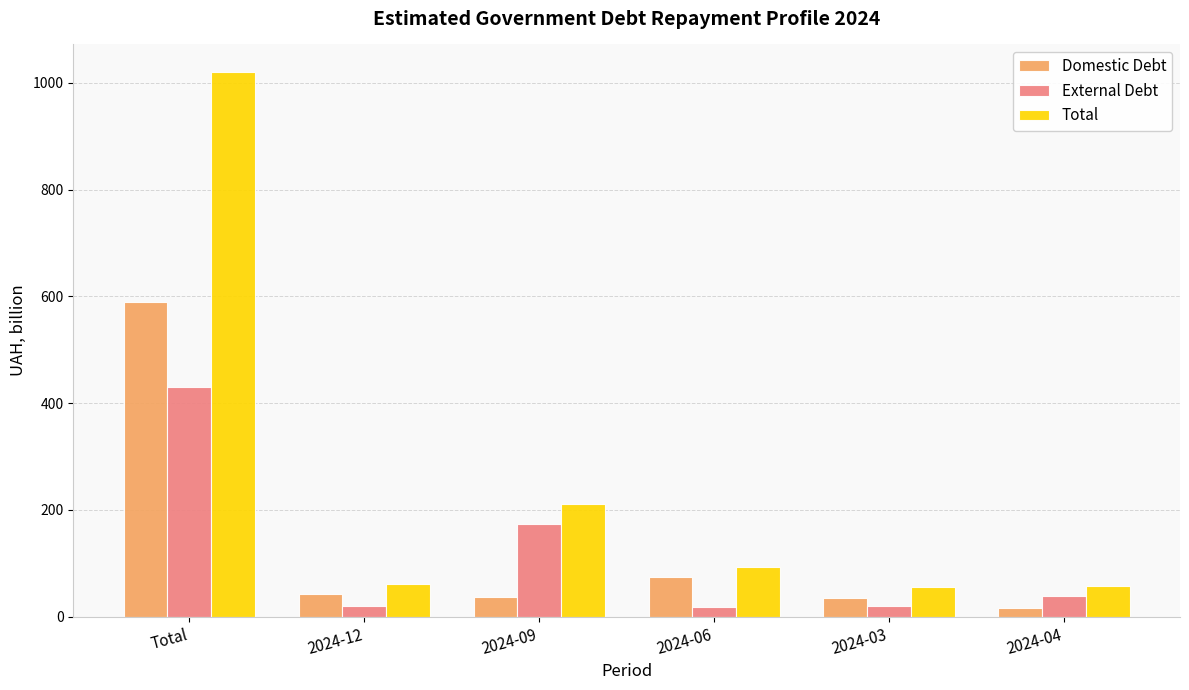

What is the approximate value of External Debt at 2024-04?

39.6